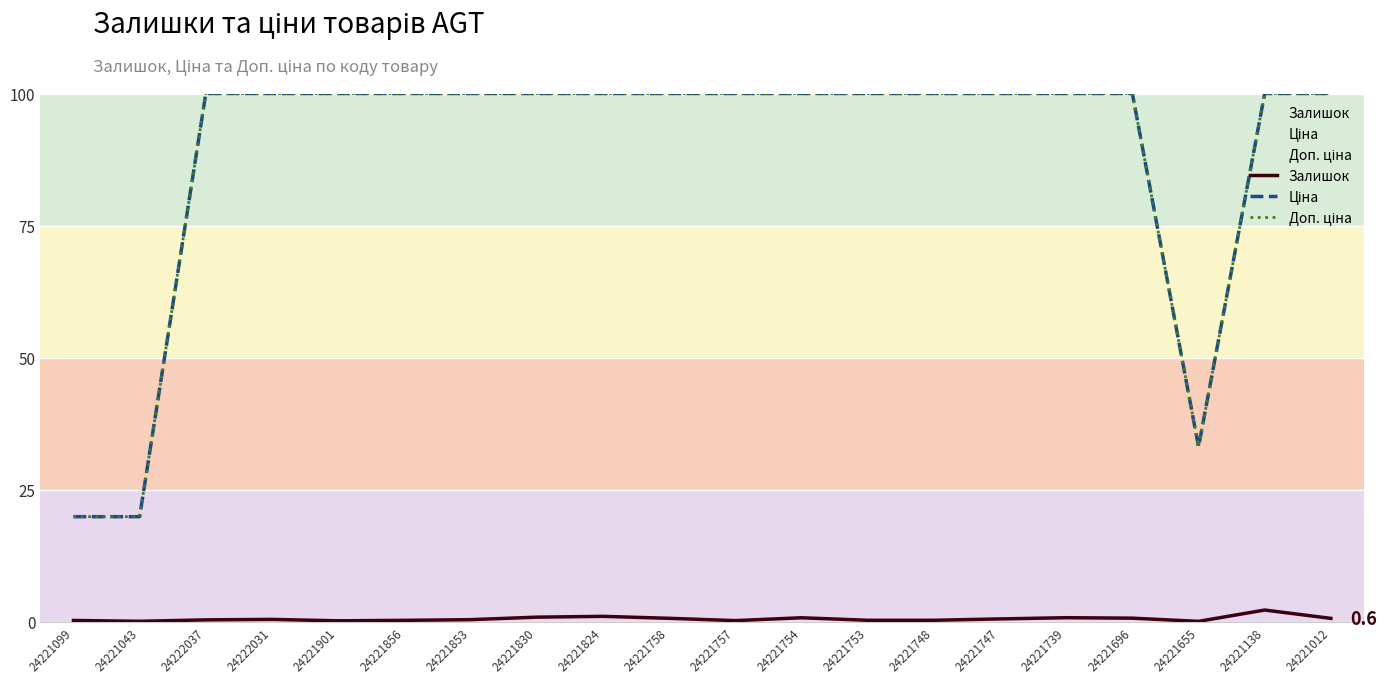

The Доп. ціна series shows 19.9 at 24221655. True or false?

False